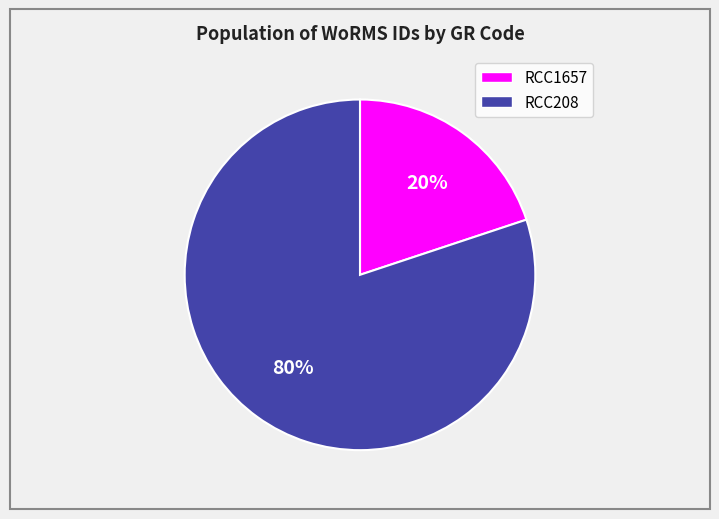

Is the sum of RCC208 and RCC1657 greater than half?

Yes